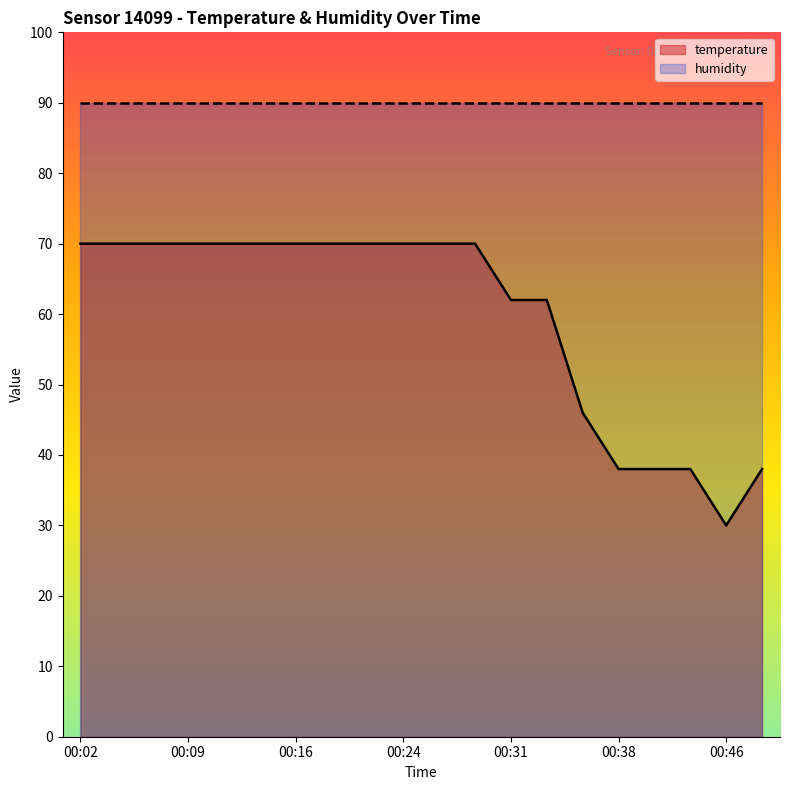

What is the change in value from 00:21 to 00:36?

-24.0